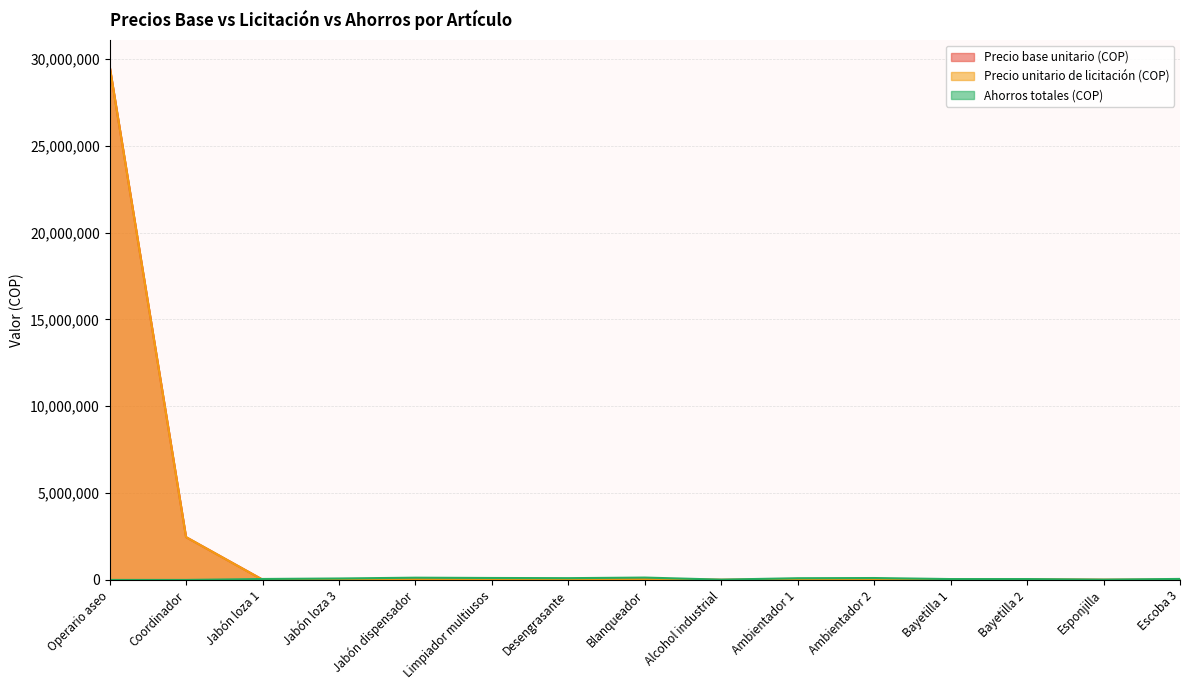

What is the difference between the maximum and minimum values in the Ahorros totales (COP) series?

136942.7